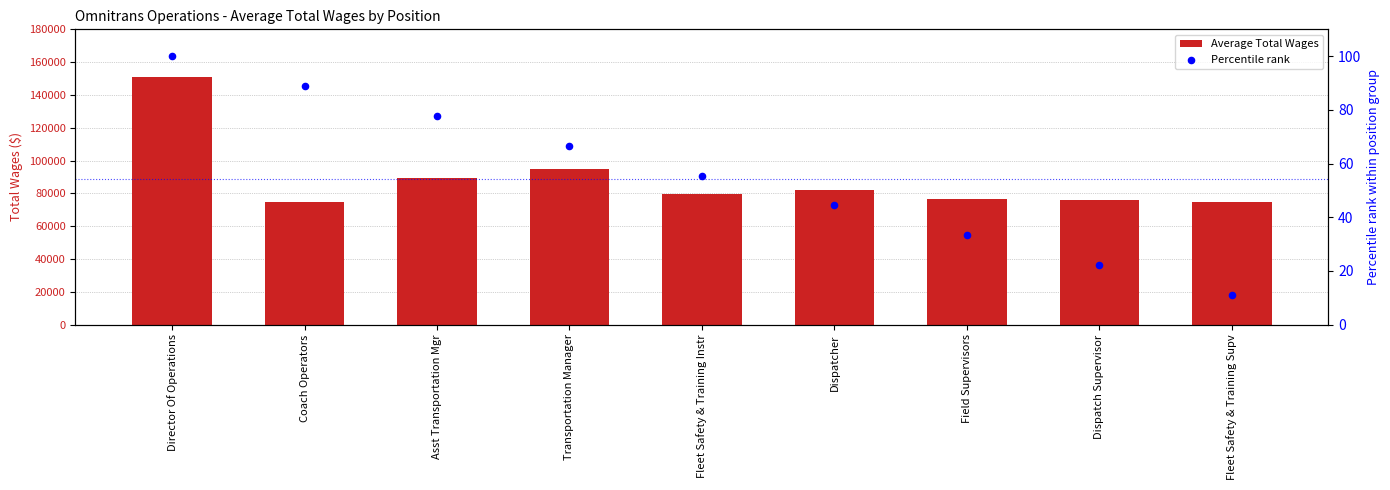

At which category is the sum across all series the highest?

Director Of Operations